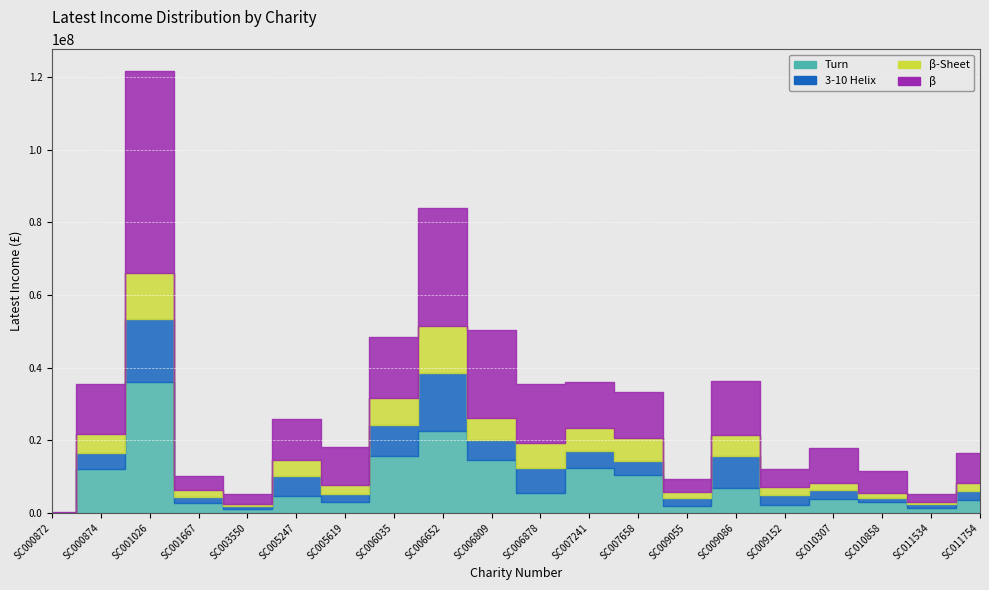

Where does the data first go above 25821000?

SC000874